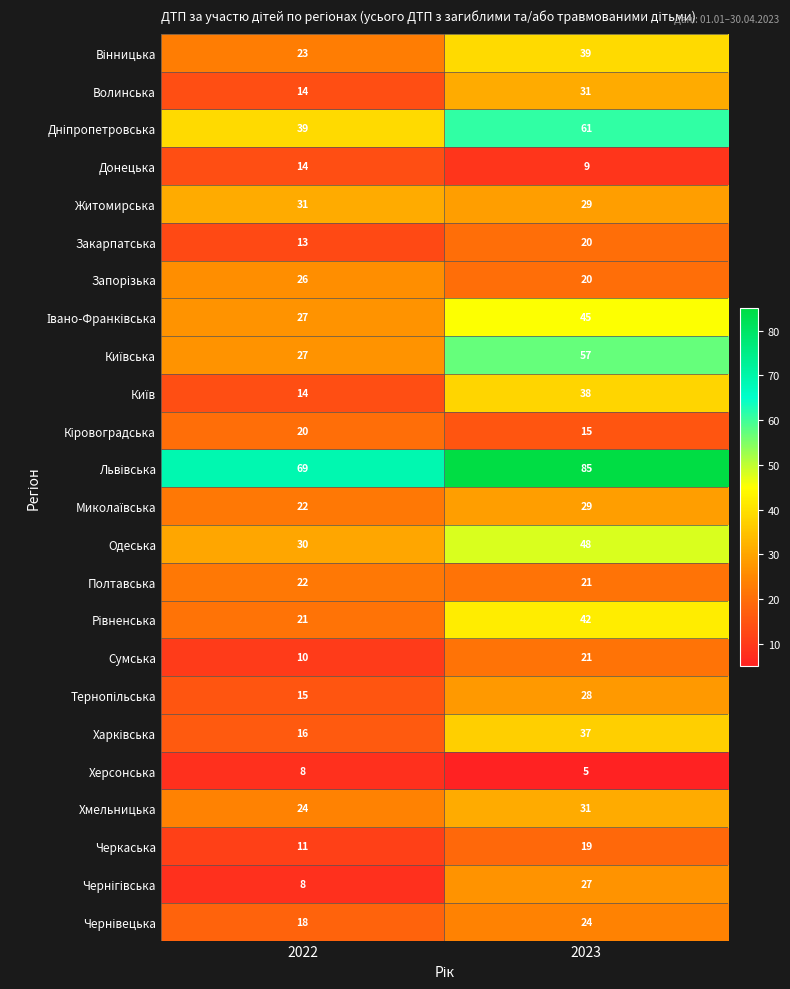

What is the sum of all Закарпатська values?

33